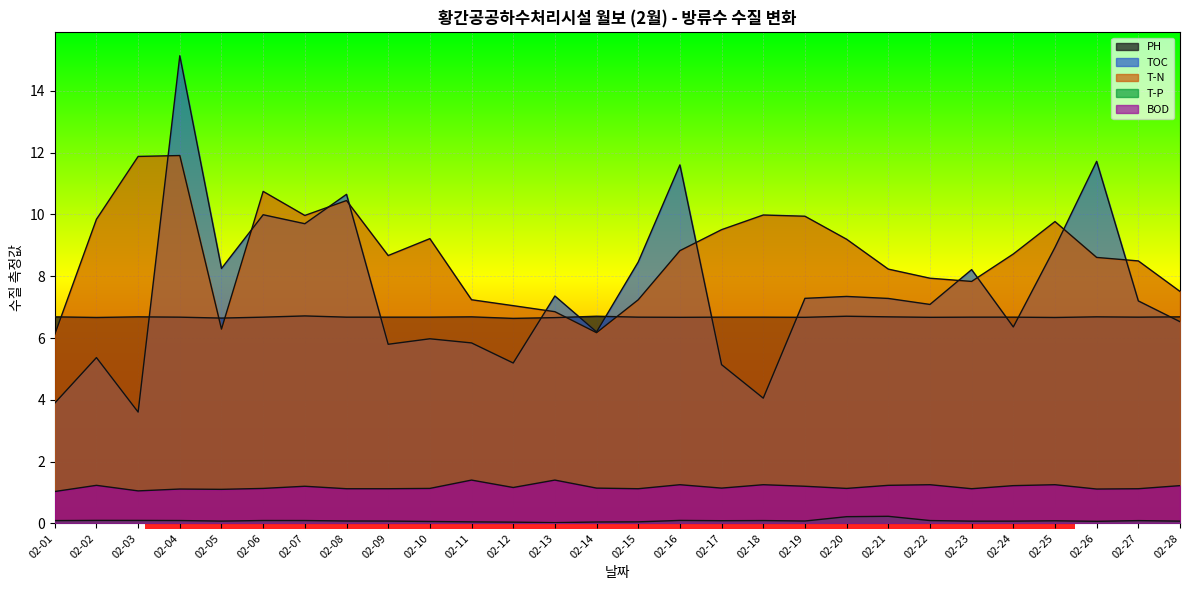

Which category has the lowest value in the T-P series?

02-13